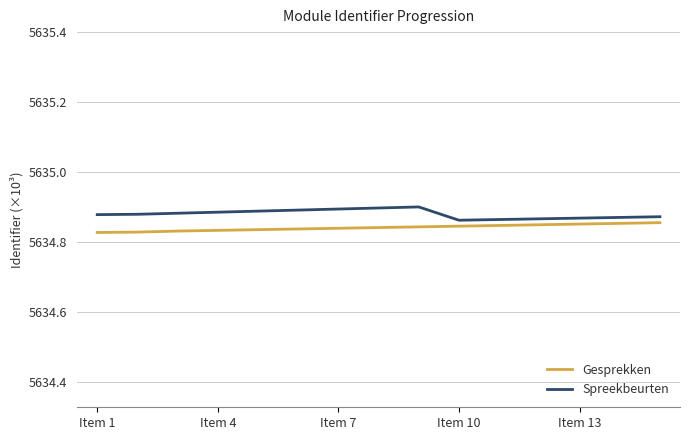

True or false: Gesprekken and Spreekbeurten intersect in this chart.

False